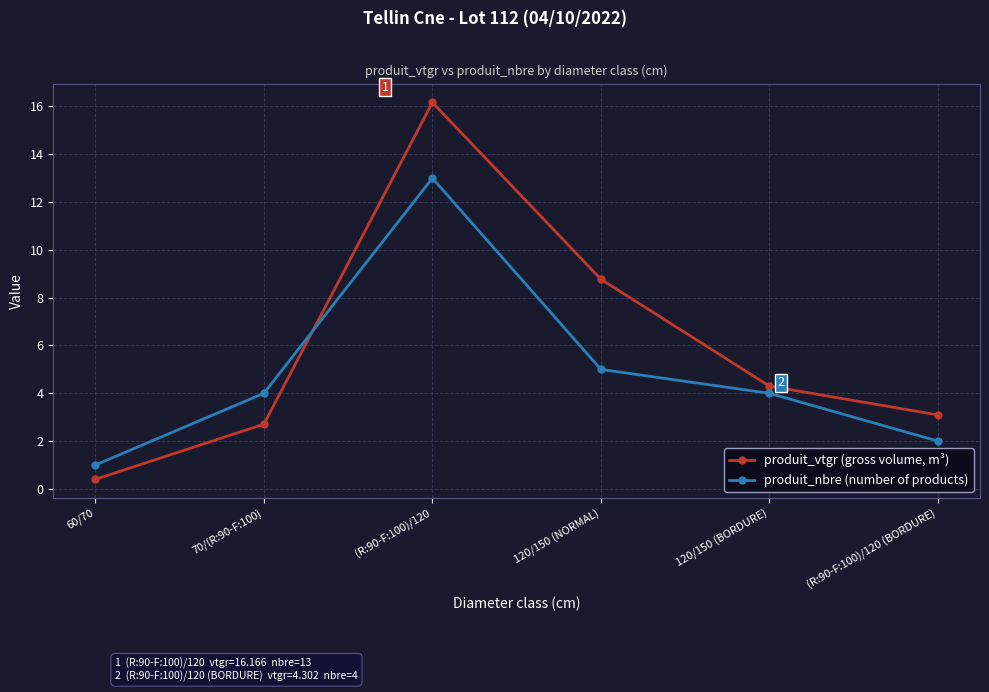

Which series changed the most between 70/(R:90-F:100) and 120/150 (BORDURE)?

produit_vtgr (gross volume, m³)